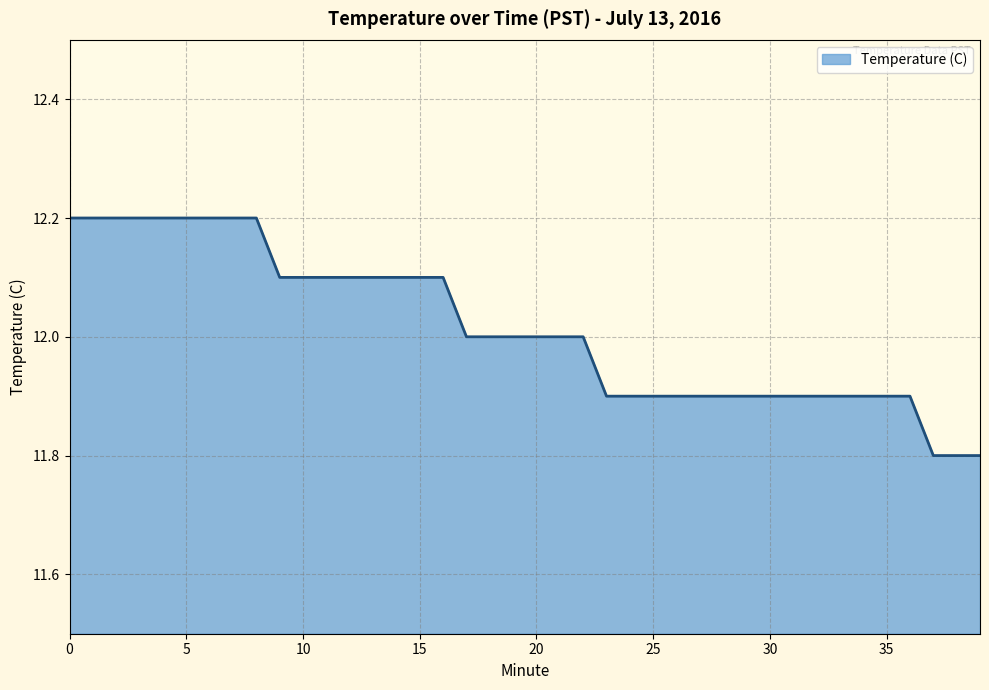

What is the difference between the maximum and minimum values?

0.4